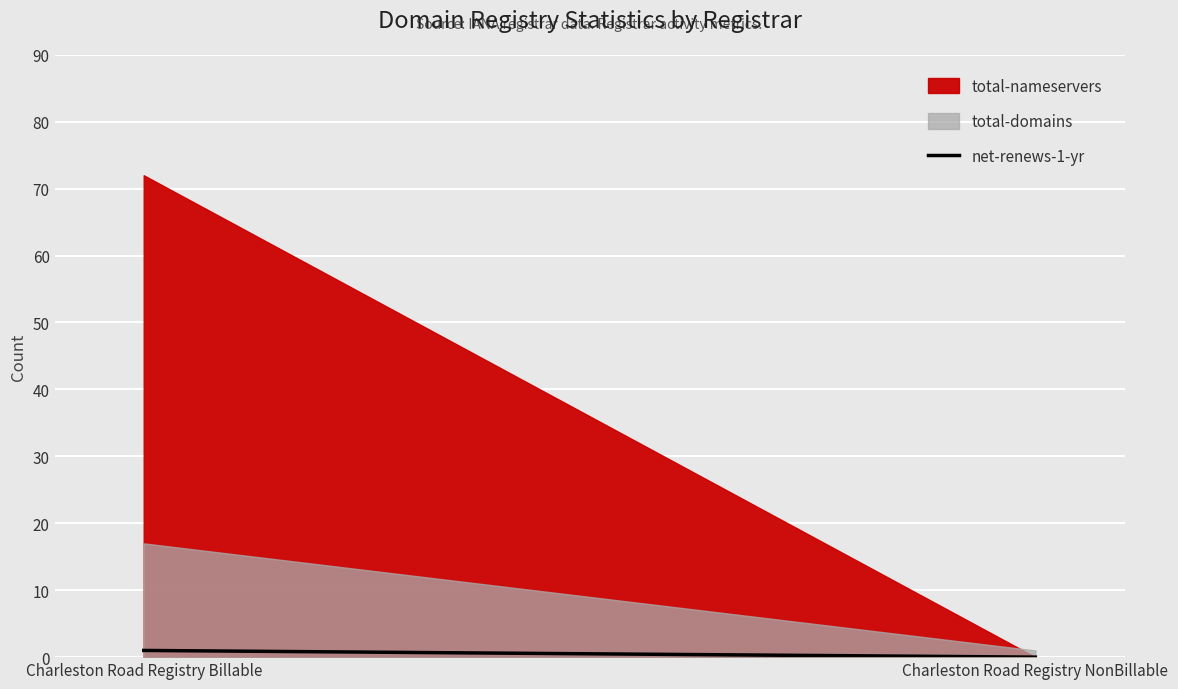

List the labels in order of value, largest first.

Charleston Road Registry Billable, Charleston Road Registry NonBillable